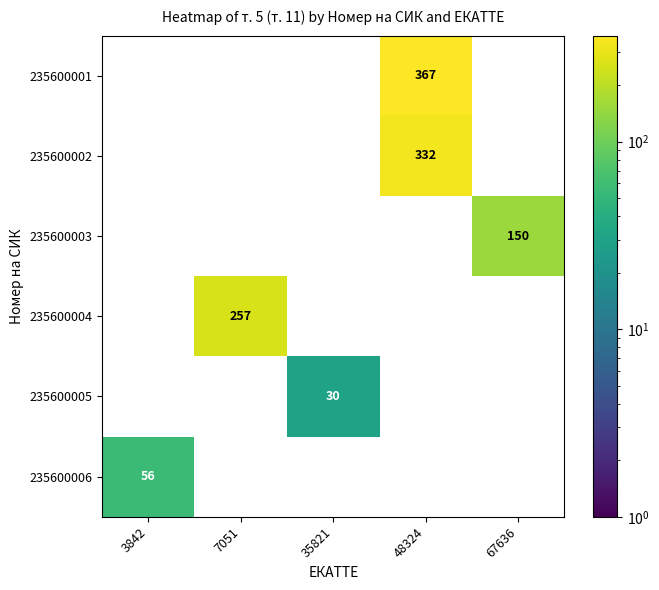

The value of 235600001 at 48324 is 367. True or false?

True